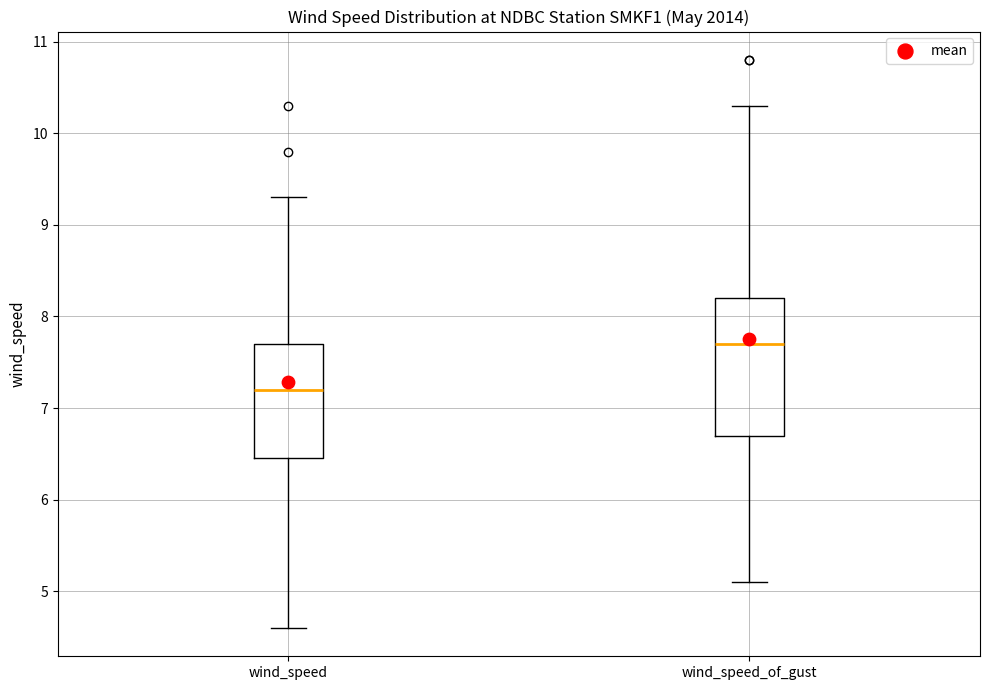

Which box is the tallest, from its lower edge to its upper edge?

wind_speed_of_gust